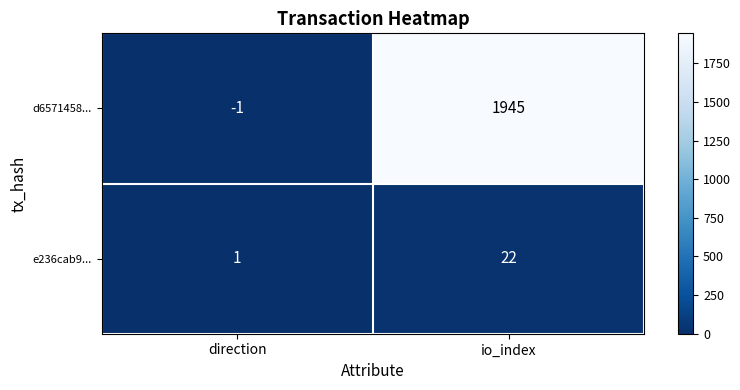

The e236cab9... series shows 6 at io_index. True or false?

False